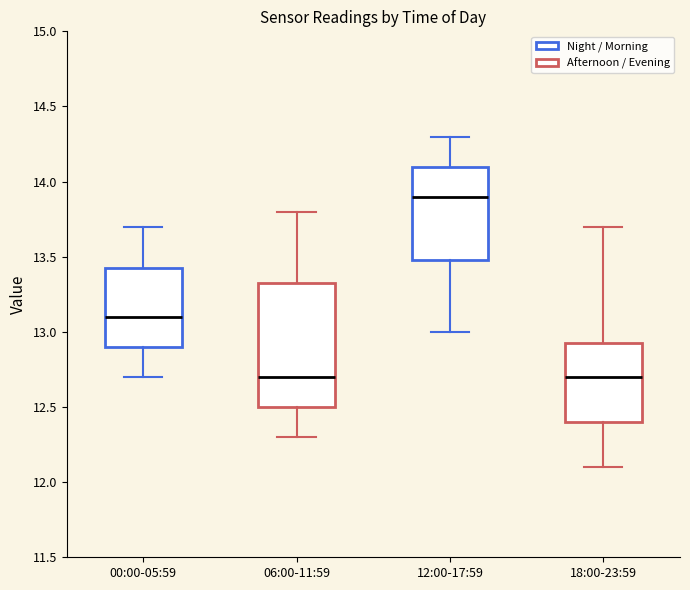

Reading left to right, read every box against the y-axis: the position of its median line, the range the box covers, and the ends of its whiskers. The values are not printed on the chart, so give them approximately, as read against the axis.

00:00-05:59: median 13.10, box 12.90 to 13.45, whiskers 12.70 to 13.70
06:00-11:59: median 12.70, box 12.50 to 13.35, whiskers 12.30 to 13.80
12:00-17:59: median 13.90, box 13.50 to 14.10, whiskers 13.00 to 14.30
18:00-23:59: median 12.70, box 12.40 to 12.95, whiskers 12.10 to 13.70